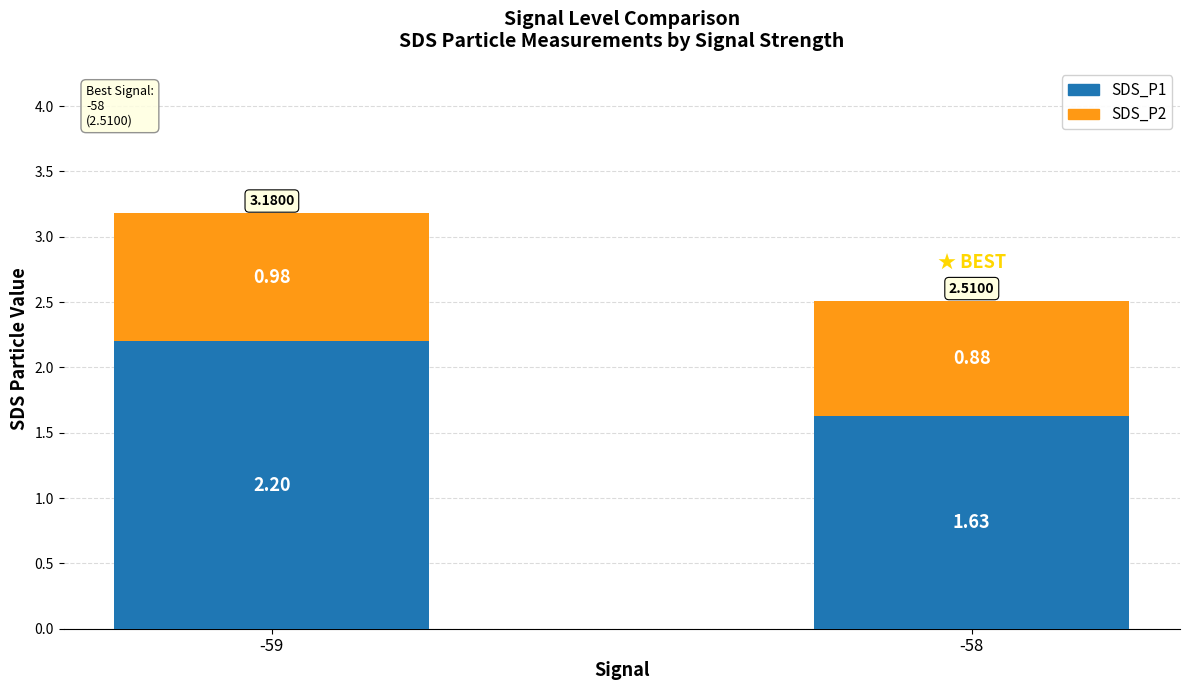

What is the average value of the SDS_P1 series?

1.9